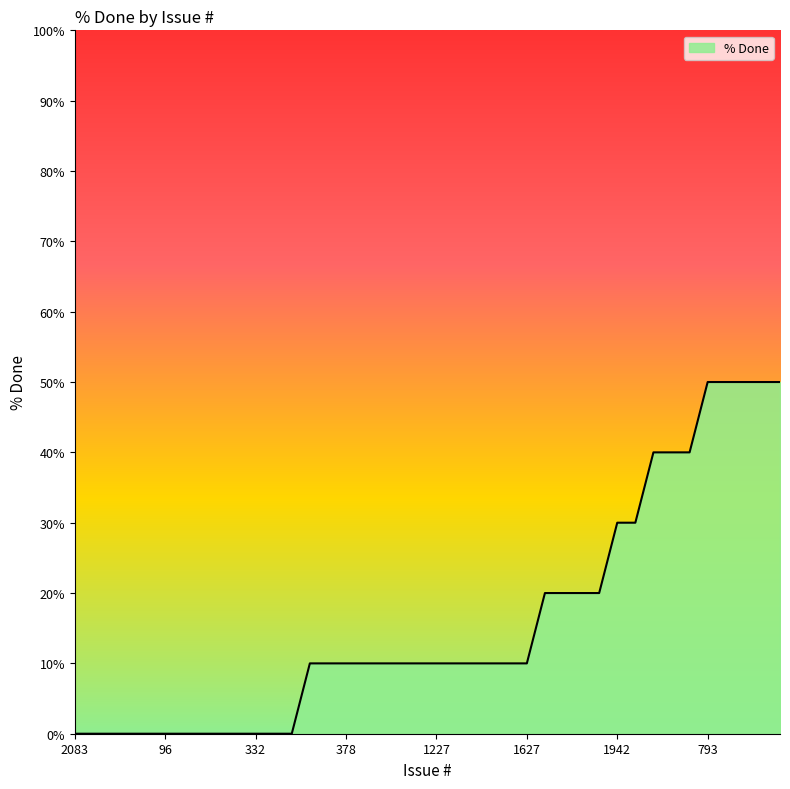

What is the maximum value shown in the chart?

50